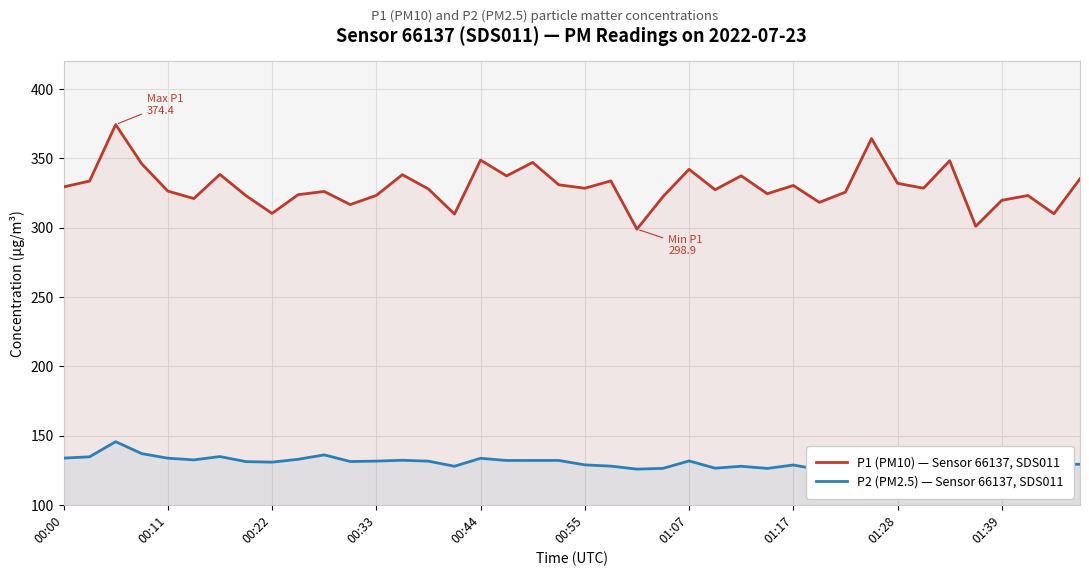

What is the difference between the maximum and second lowest values in the P1 (PM10) — Sensor 66137, SDS011 series?

73.4